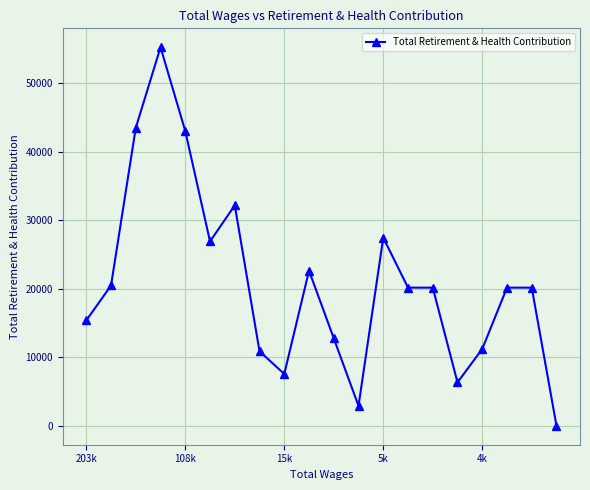

What is the greatest value displayed?

55281